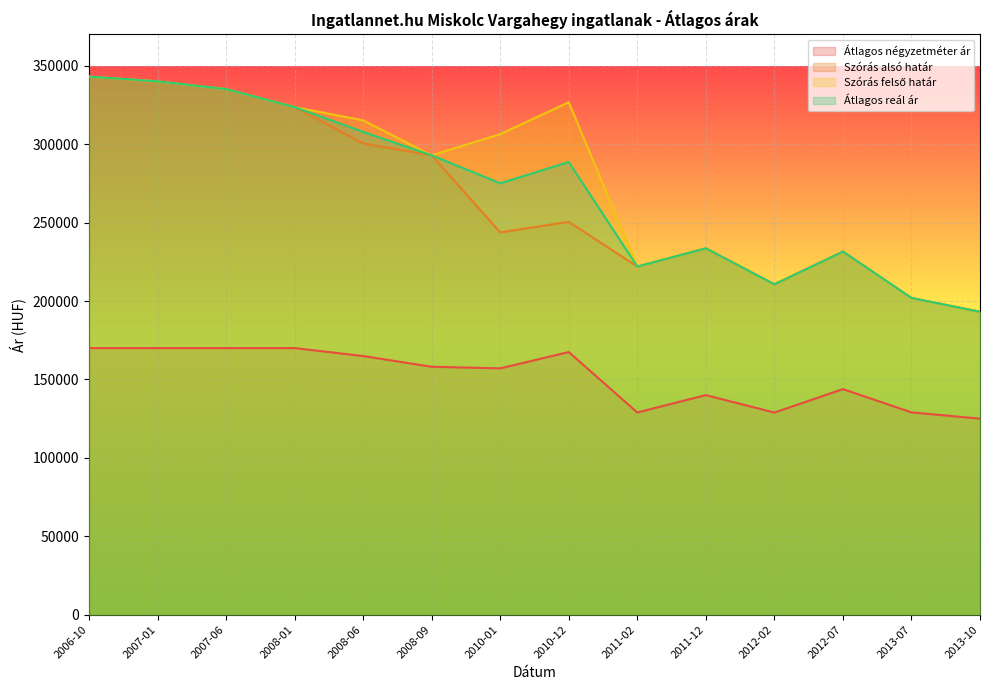

How many lines are shown in the chart?

4